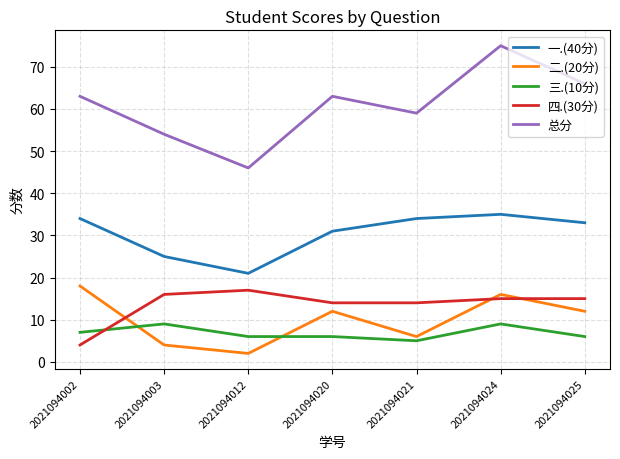

What is the difference between the 一.(40分) values at 2021094024 and 2021094025?

2